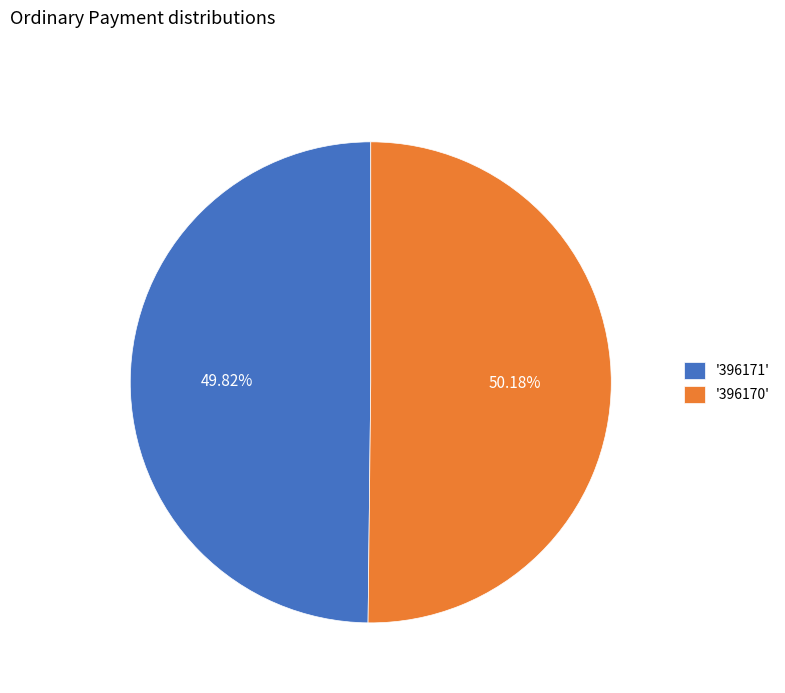

What is the ratio of the value at '396170' to the value at '396171'?

1.0